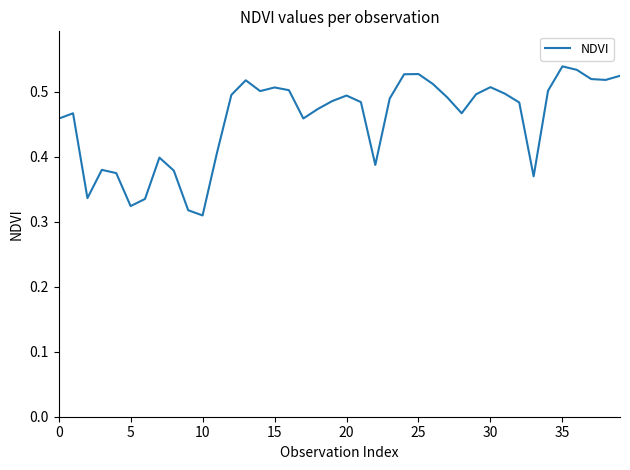

Does the chart display data point markers on the line(s)?

No